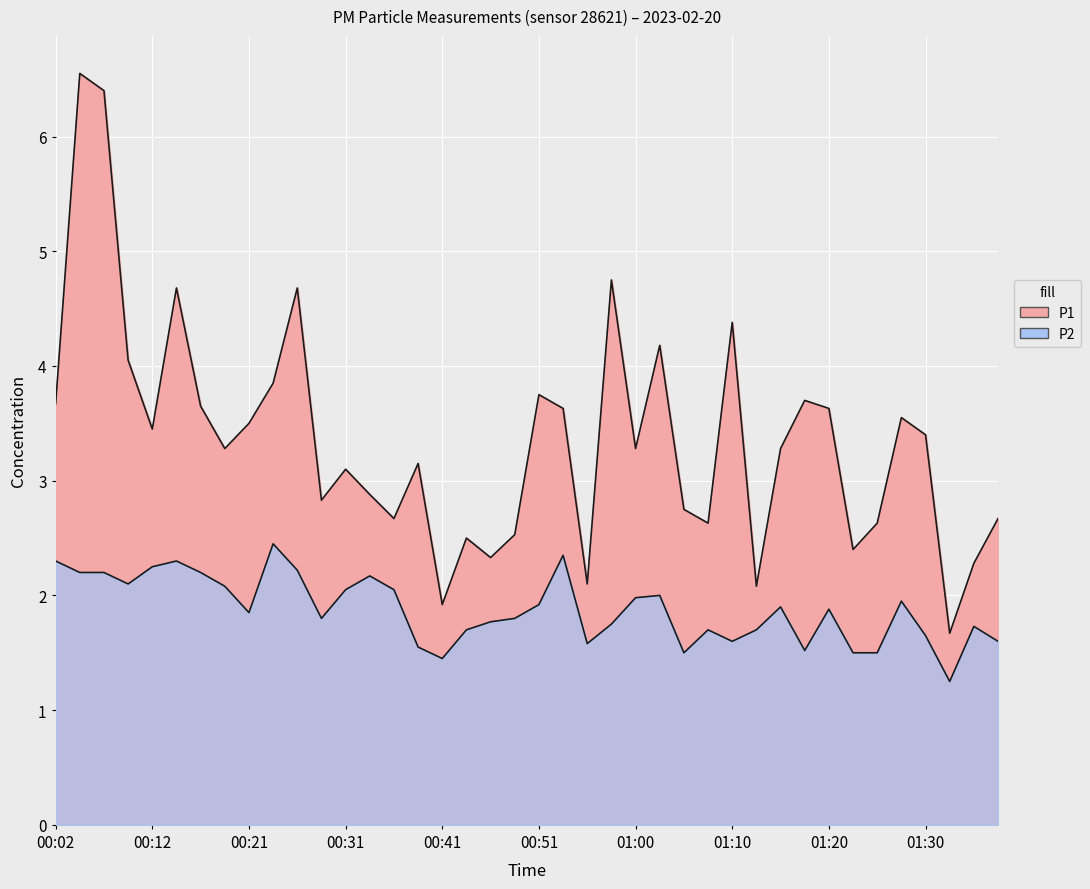

How many interior local peaks does the P1 series have?

12